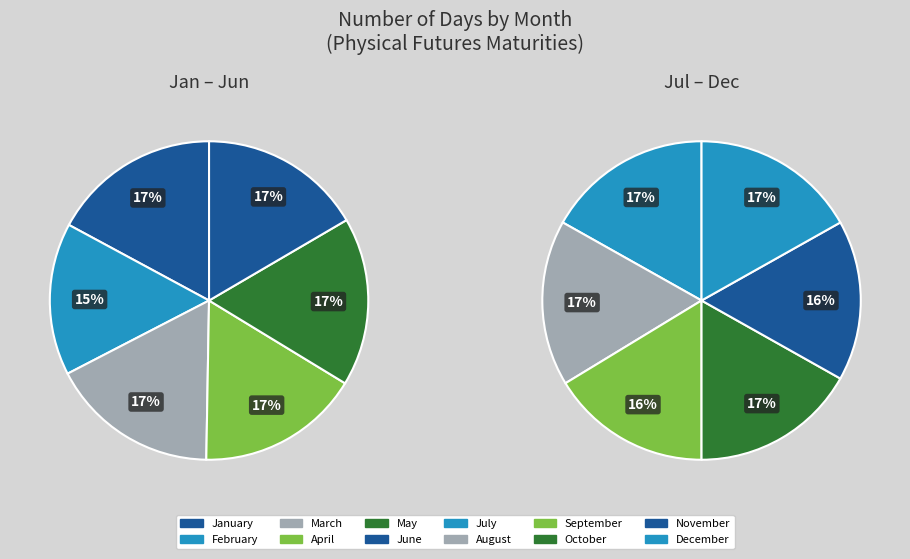

Rank the categories by value from highest to lowest.

January, March, May, July, August, October, December, April, June, September, November, February